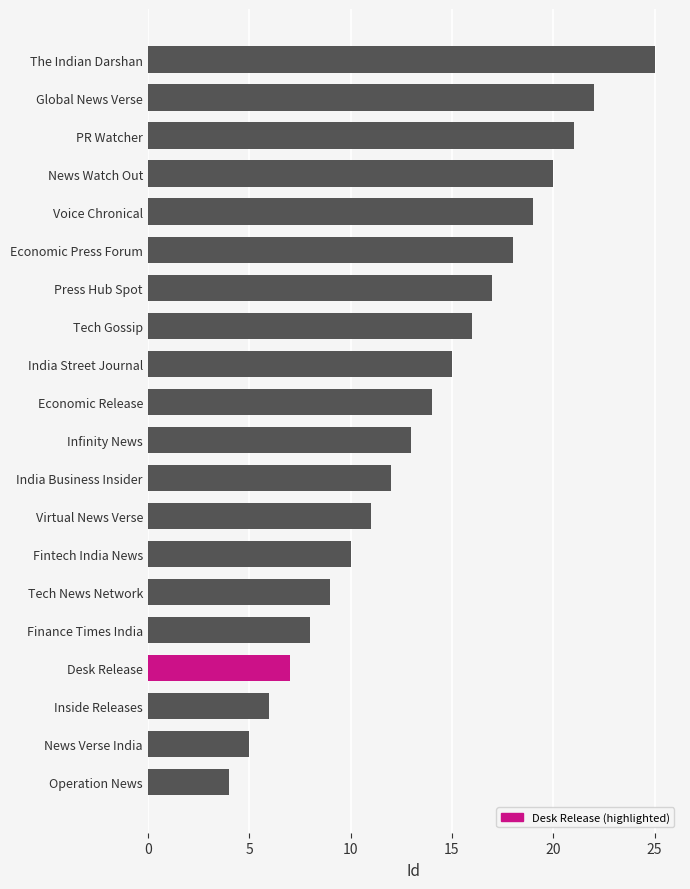

What is the difference between the second highest and minimum values?

18